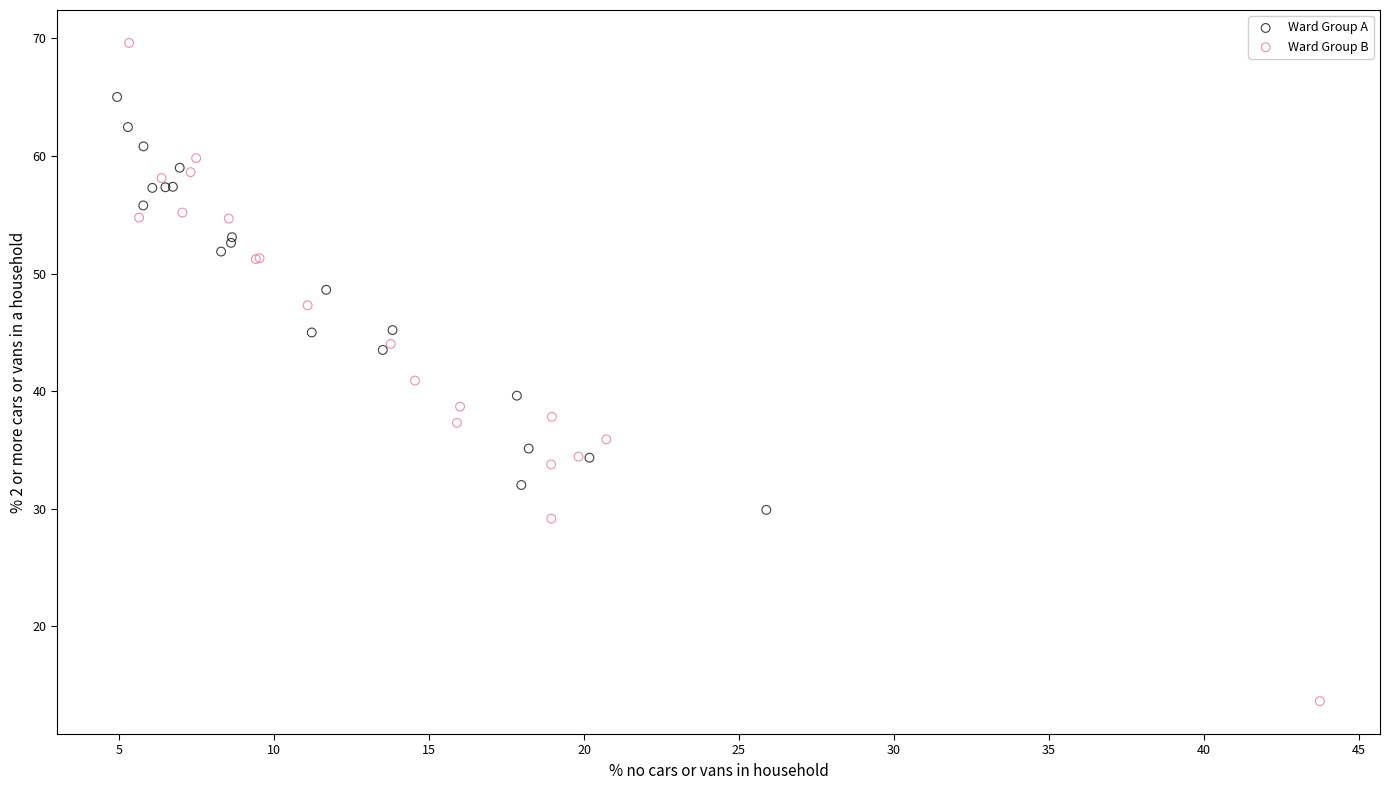

Which series contains the highest Y value?

Ward Group B